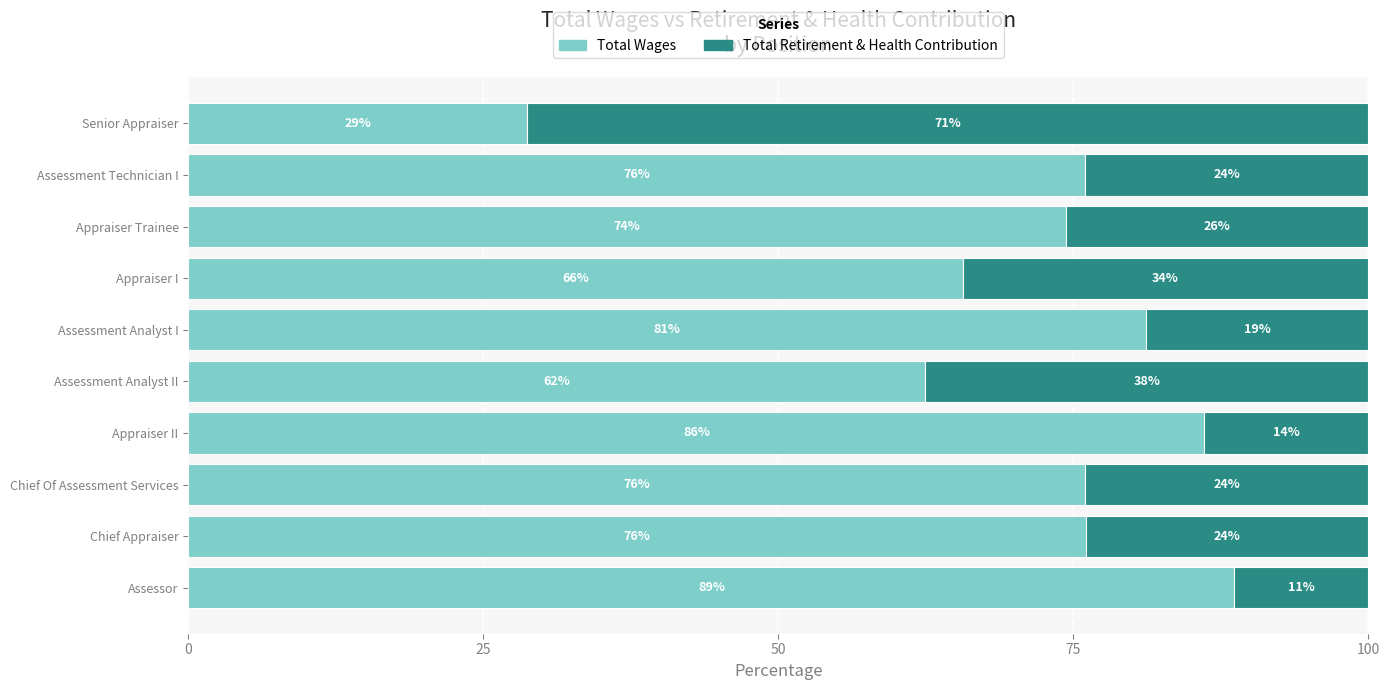

The value of Total Wages at Chief Of Assessment Services is 76.0. True or false?

True